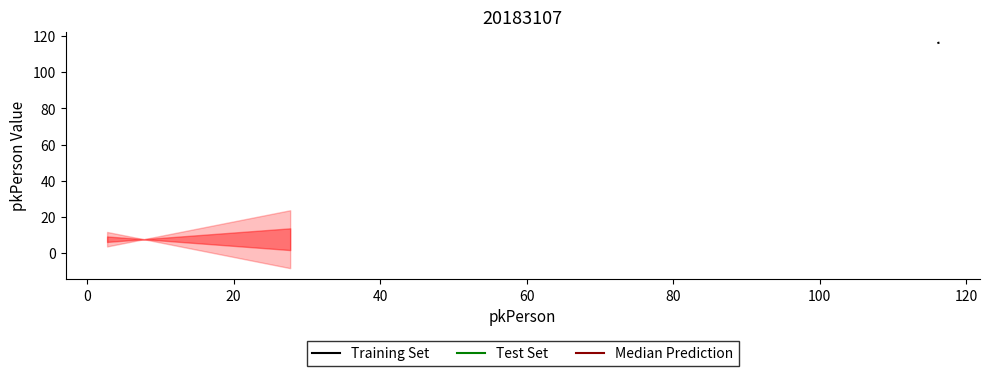

What is the minimum value for Training Set?

116.2